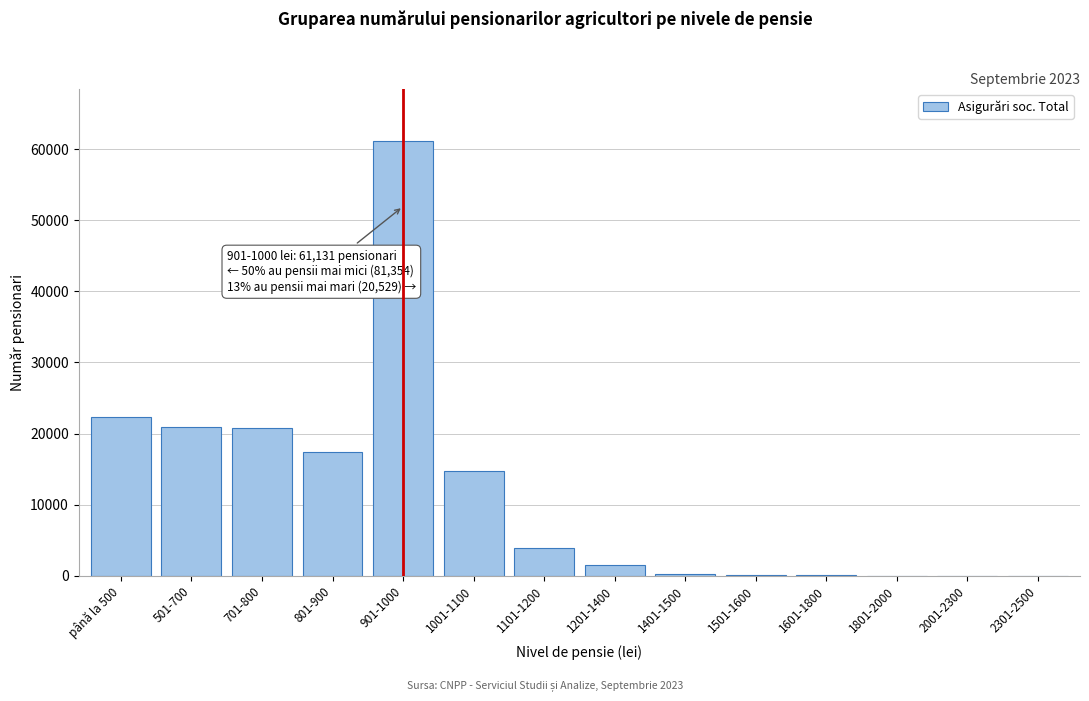

What is the sum of all values?

163014